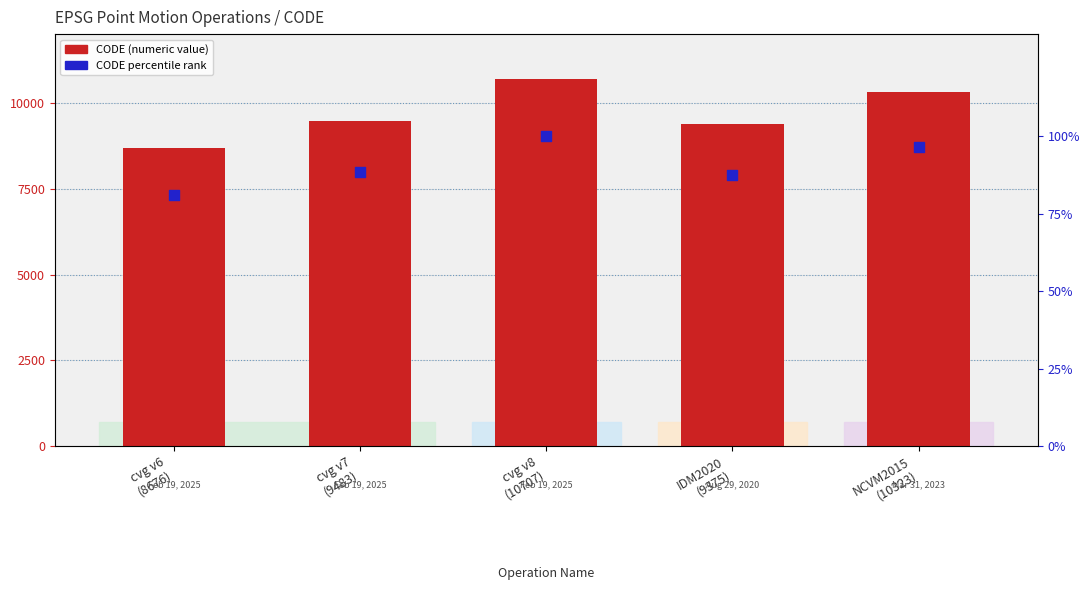

Is the value of CODE rank (percentile) at IDM2020
(9375) greater than the value of CODE (numeric) at cvg v7
(9483)?

No